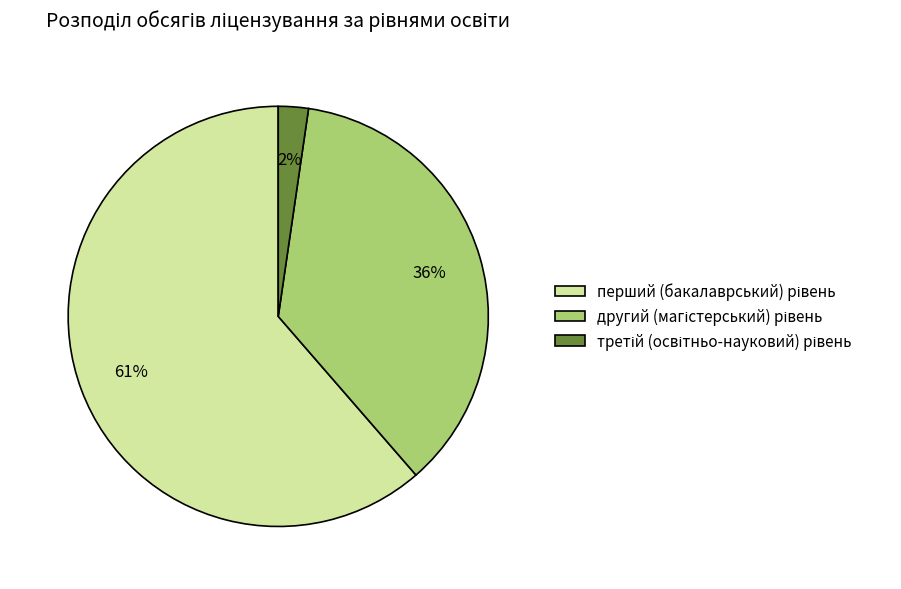

To the nearest percent, what is the average slice percentage?

33%